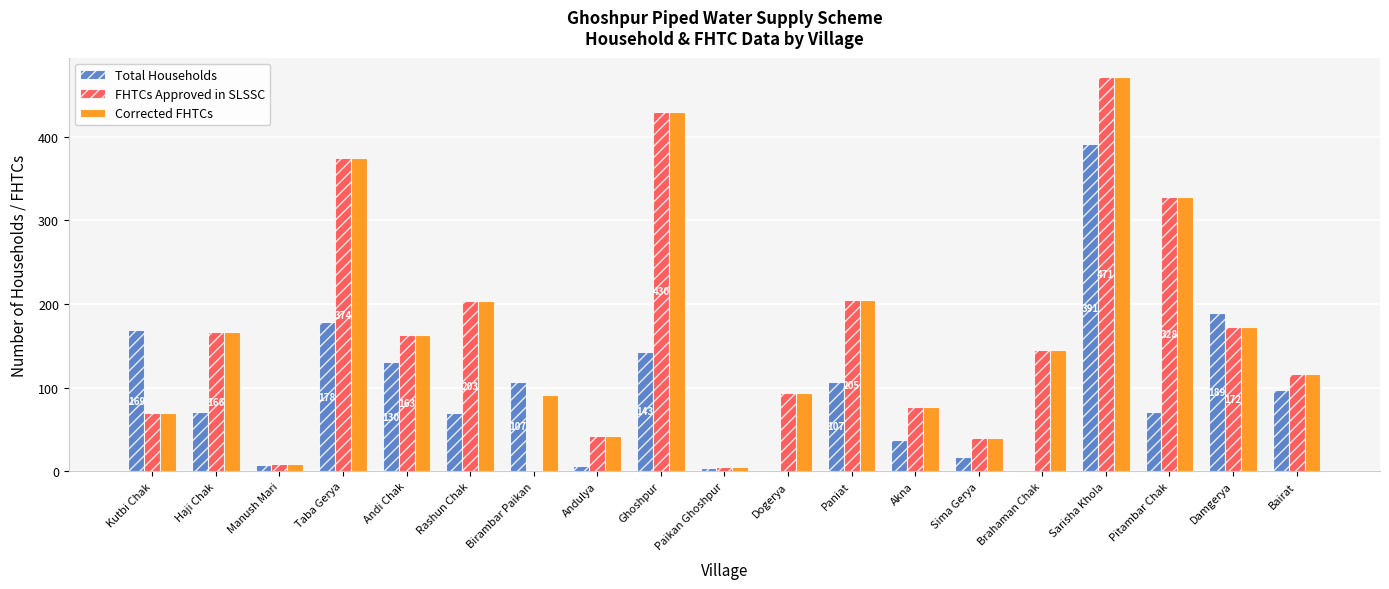

Is it true that Corrected FHTCs equals 471 at Sarisha Khola?

True